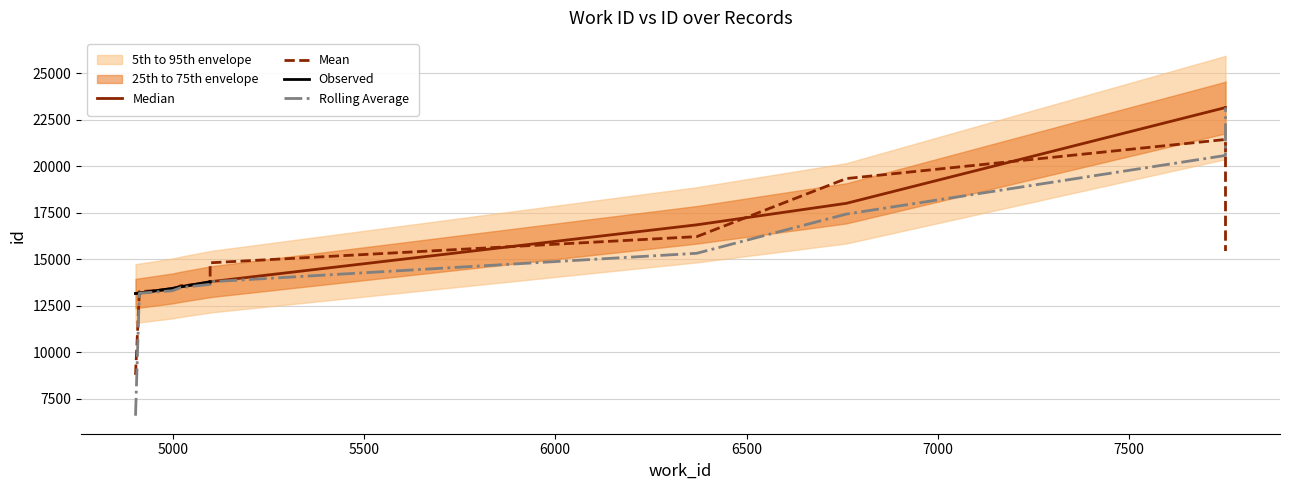

Where does the data first go above 13780?

6370